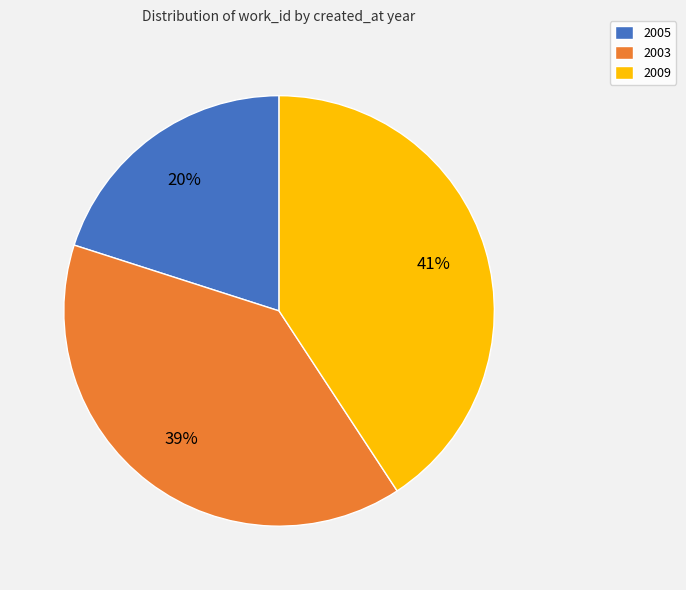

Do 2003 and 2005 together represent more than half of the pie?

Yes